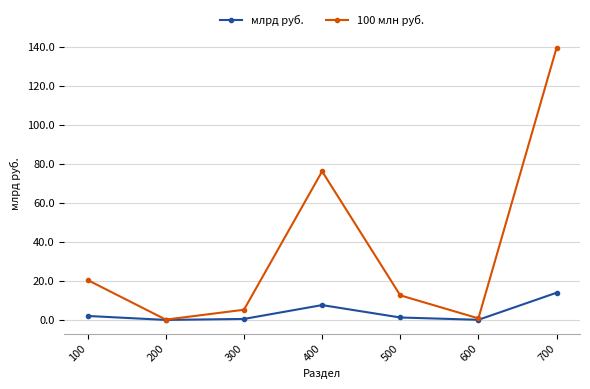

What is the value of the млрд руб. point at the 7th from the left?

14.0